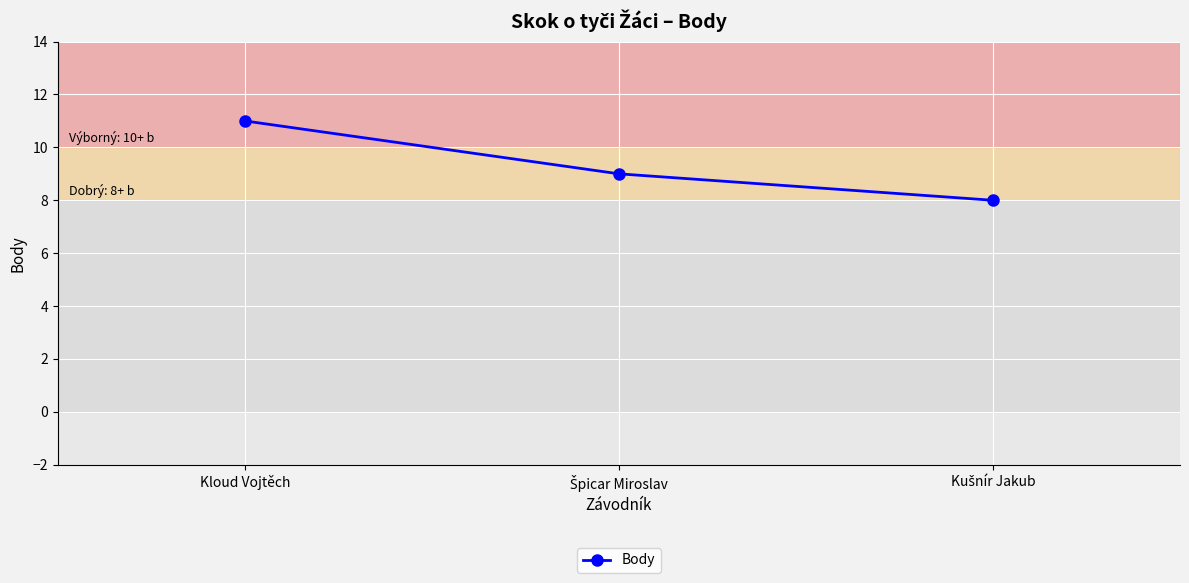

Read the value at Kloud Vojtěch.

11